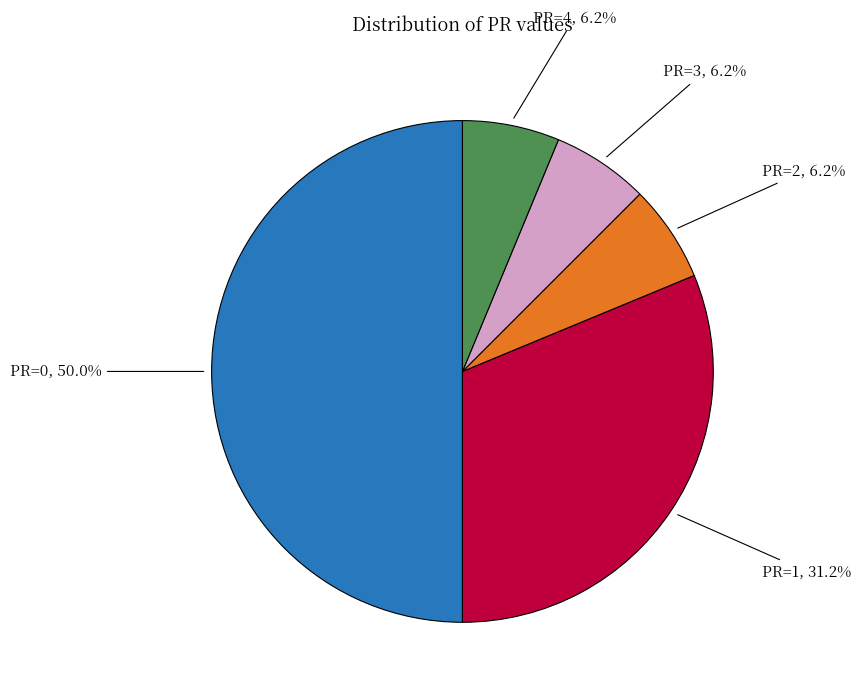

Does any single category account for the majority?

No